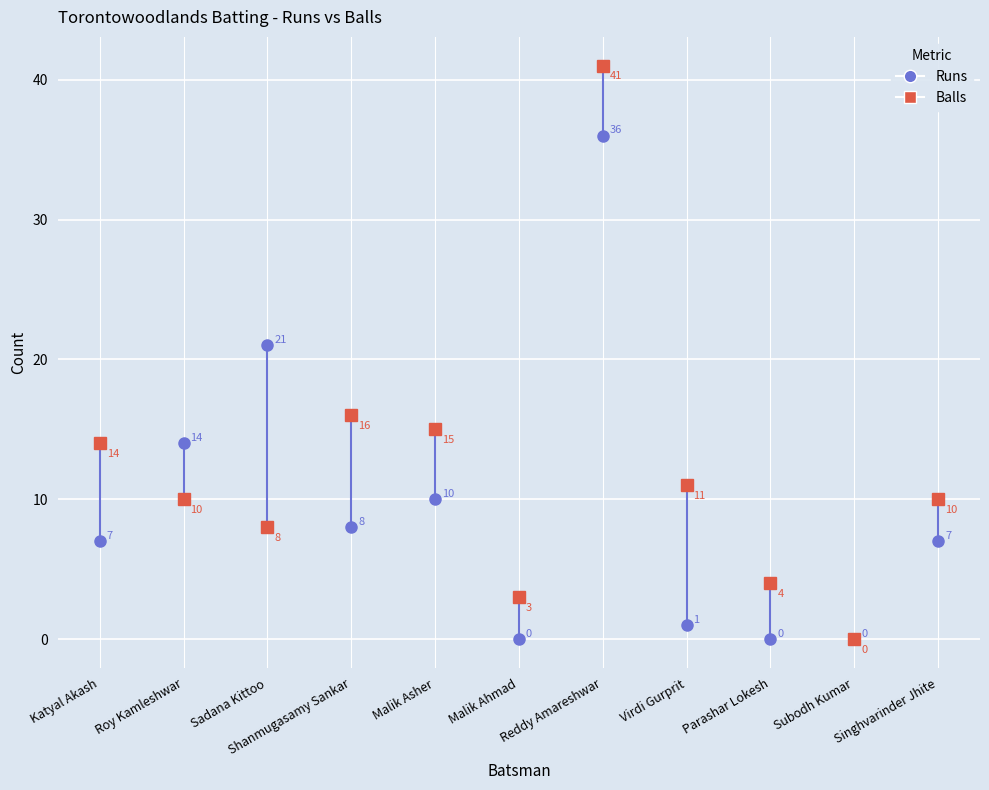

Reading left to right, what are all the values shown in this chart?

Runs: 7	14	21	8	10	0	36	1	0	0	7
Balls: 14	10	8	16	15	3	41	11	4	0	10